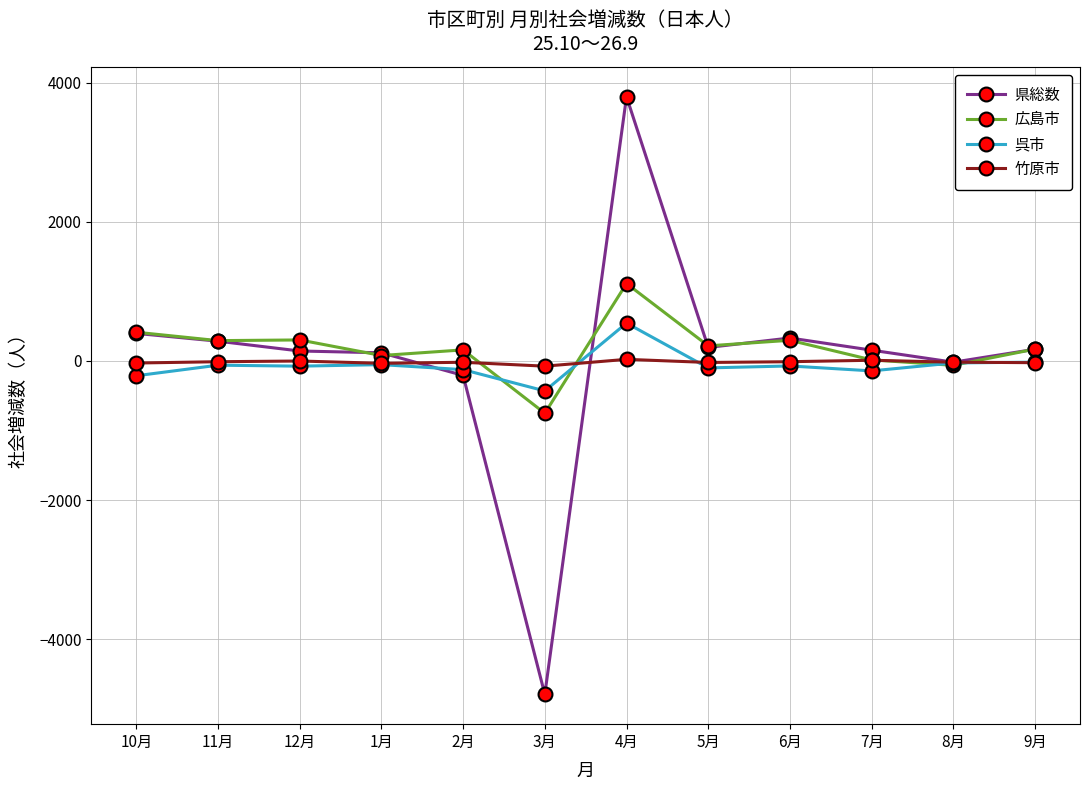

At which category is the sum across all series the highest?

4月